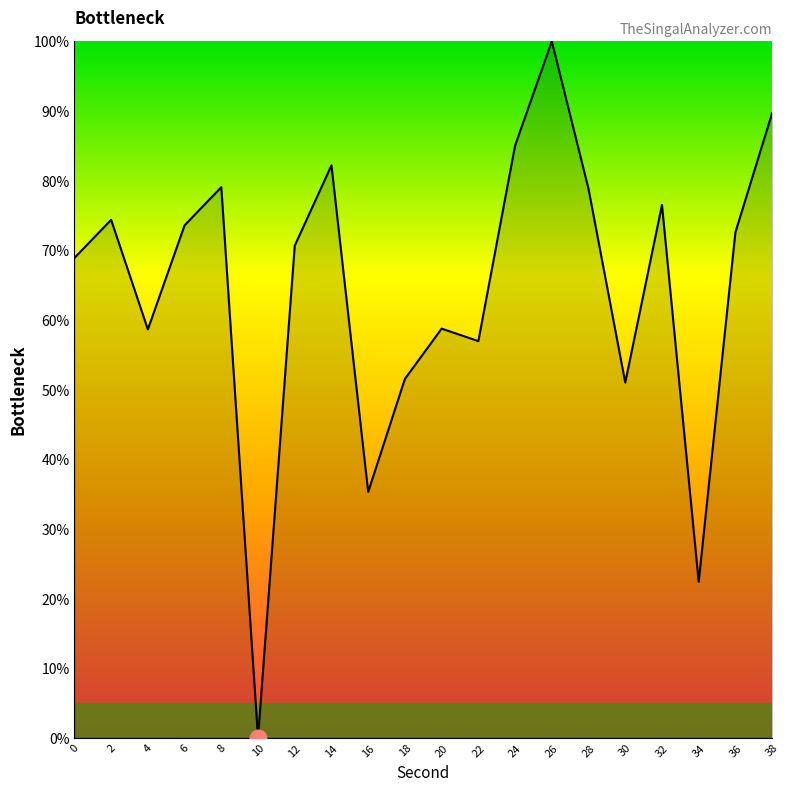

What is the difference between the maximum and minimum values?

100.0